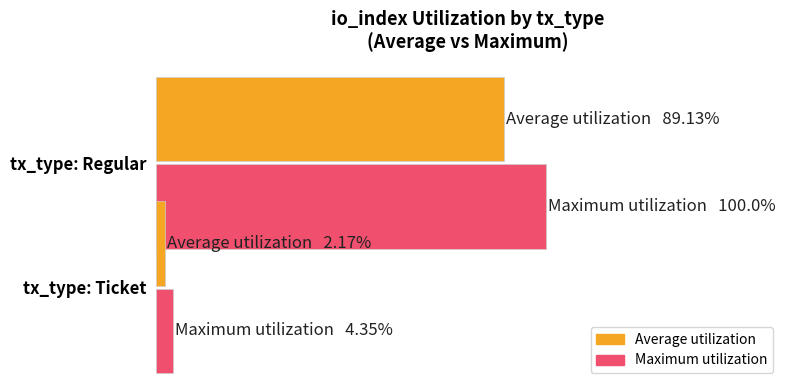

Which category has the highest value in the Average utilization series?

Regular